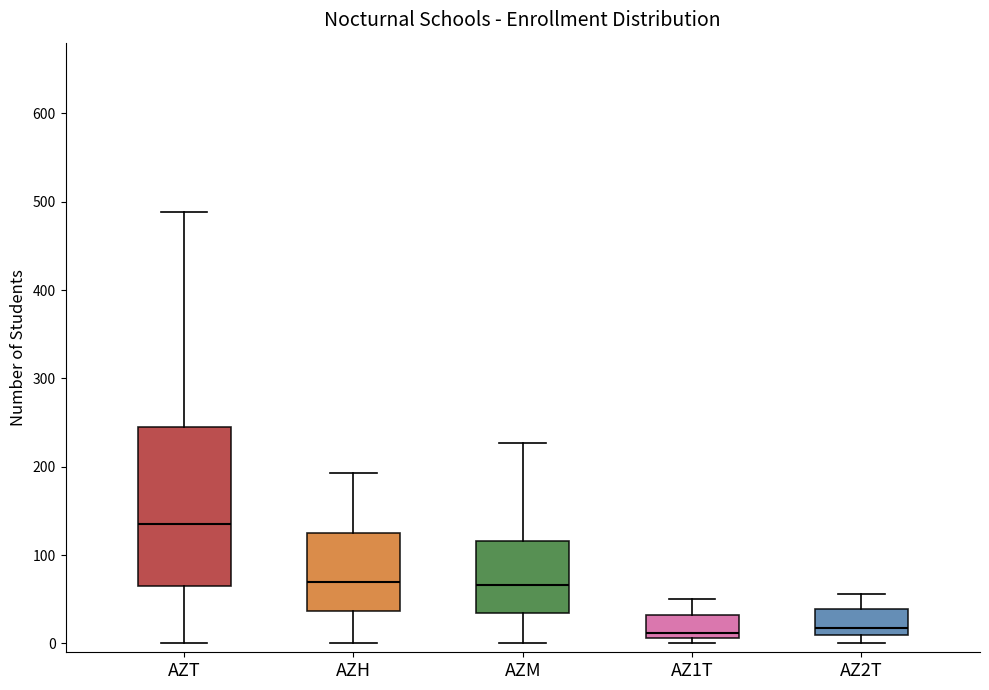

Which box has the highest median line?

AZT